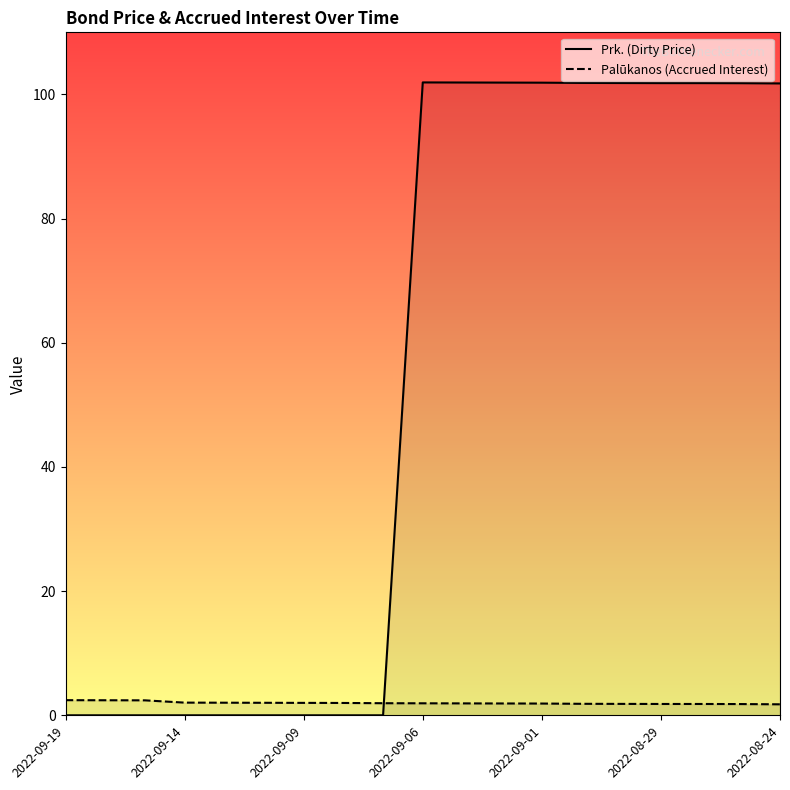

At which label does Prk. (Dirty Price) reach its minimum?

2022-09-19